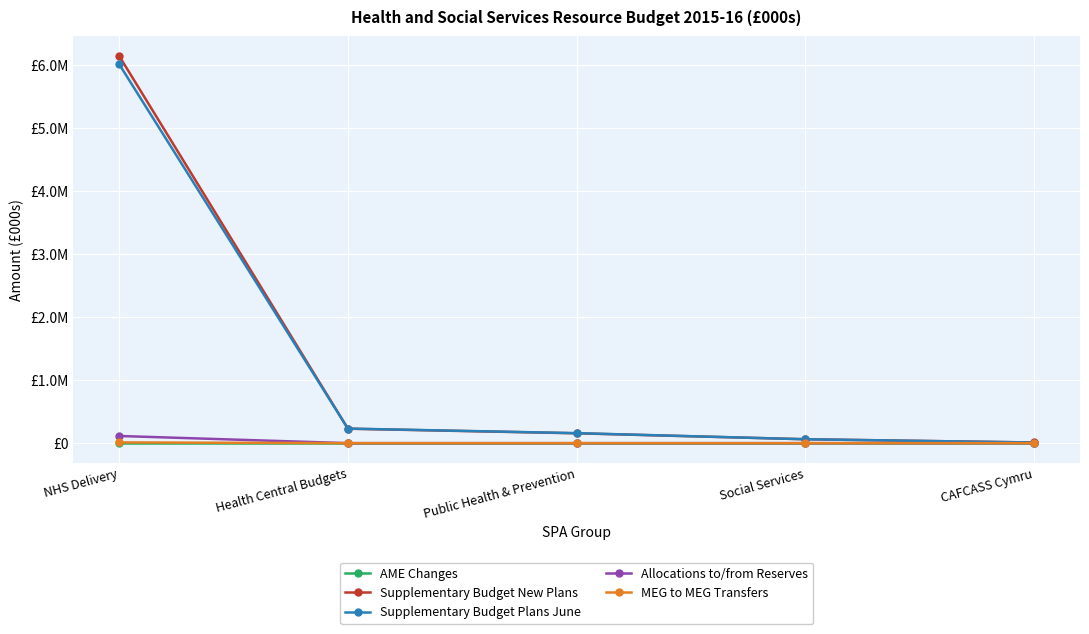

What is the label of the 2nd point from the right?

Social Services